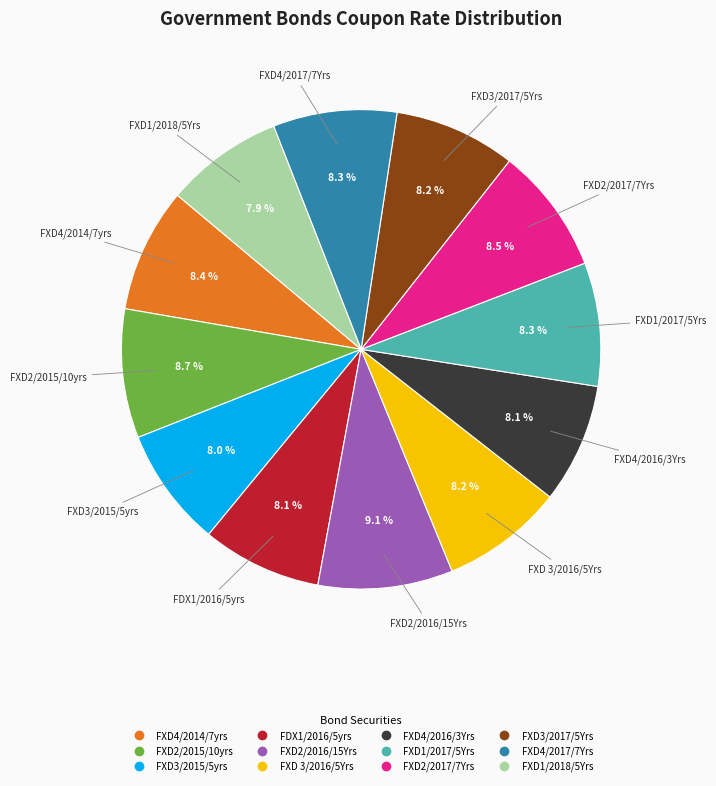

Do FXD3/2015/5yrs and FXD2/2017/7Yrs together represent more than half of the pie?

No